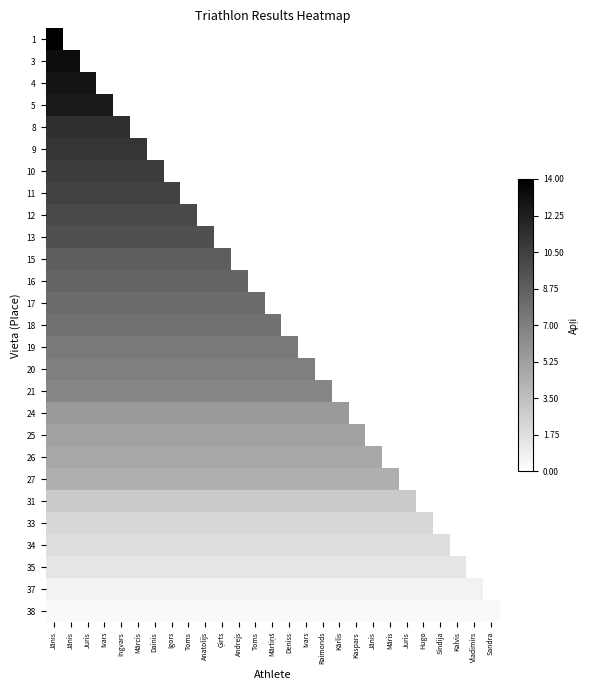

Reading left to right, what are all the values shown in this chart?

1: Jānis=14.0	Jānis=0.0	Juris=0.0	Ivars=0.0	Ingvars=0.0	Mārcis=0.0	Dainis=0.0	Igors=0.0	Toms=0.0	Anatolijs=0.0	Ģirts=0.0	Andrejs=0.0	Toms=0.0	Mārtiņš=0.0	Deniss=0.0	Ivars=0.0	Raimonds=0.0	Kārlis=0.0	Kaspars=0.0	Jānis=0.0	Māris=0.0	Juris=0.0	Hugo=0.0	Sindija=0.0	Kalvis=0.0	Vladimirs=0.0	Sandra=0.0
3: Jānis=13.3	Jānis=13.3	Juris=0.0	Ivars=0.0	Ingvars=0.0	Mārcis=0.0	Dainis=0.0	Igors=0.0	Toms=0.0	Anatolijs=0.0	Ģirts=0.0	Andrejs=0.0	Toms=0.0	Mārtiņš=0.0	Deniss=0.0	Ivars=0.0	Raimonds=0.0	Kārlis=0.0	Kaspars=0.0	Jānis=0.0	Māris=0.0	Juris=0.0	Hugo=0.0	Sindija=0.0	Kalvis=0.0	Vladimirs=0.0	Sandra=0.0
4: Jānis=12.9	Jānis=12.9	Juris=12.9	Ivars=0.0	Ingvars=0.0	Mārcis=0.0	Dainis=0.0	Igors=0.0	Toms=0.0	Anatolijs=0.0	Ģirts=0.0	Andrejs=0.0	Toms=0.0	Mārtiņš=0.0	Deniss=0.0	Ivars=0.0	Raimonds=0.0	Kārlis=0.0	Kaspars=0.0	Jānis=0.0	Māris=0.0	Juris=0.0	Hugo=0.0	Sindija=0.0	Kalvis=0.0	Vladimirs=0.0	Sandra=0.0
5: Jānis=12.5	Jānis=12.5	Juris=12.5	Ivars=12.5	Ingvars=0.0	Mārcis=0.0	Dainis=0.0	Igors=0.0	Toms=0.0	Anatolijs=0.0	Ģirts=0.0	Andrejs=0.0	Toms=0.0	Mārtiņš=0.0	Deniss=0.0	Ivars=0.0	Raimonds=0.0	Kārlis=0.0	Kaspars=0.0	Jānis=0.0	Māris=0.0	Juris=0.0	Hugo=0.0	Sindija=0.0	Kalvis=0.0	Vladimirs=0.0	Sandra=0.0
8: Jānis=11.4	Jānis=11.4	Juris=11.4	Ivars=11.4	Ingvars=11.4	Mārcis=0.0	Dainis=0.0	Igors=0.0	Toms=0.0	Anatolijs=0.0	Ģirts=0.0	Andrejs=0.0	Toms=0.0	Mārtiņš=0.0	Deniss=0.0	Ivars=0.0	Raimonds=0.0	Kārlis=0.0	Kaspars=0.0	Jānis=0.0	Māris=0.0	Juris=0.0	Hugo=0.0	Sindija=0.0	Kalvis=0.0	Vladimirs=0.0	Sandra=0.0
9: Jānis=11.1	Jānis=11.1	Juris=11.1	Ivars=11.1	Ingvars=11.1	Mārcis=11.1	Dainis=0.0	Igors=0.0	Toms=0.0	Anatolijs=0.0	Ģirts=0.0	Andrejs=0.0	Toms=0.0	Mārtiņš=0.0	Deniss=0.0	Ivars=0.0	Raimonds=0.0	Kārlis=0.0	Kaspars=0.0	Jānis=0.0	Māris=0.0	Juris=0.0	Hugo=0.0	Sindija=0.0	Kalvis=0.0	Vladimirs=0.0	Sandra=0.0
10: Jānis=10.7	Jānis=10.7	Juris=10.7	Ivars=10.7	Ingvars=10.7	Mārcis=10.7	Dainis=10.7	Igors=0.0	Toms=0.0	Anatolijs=0.0	Ģirts=0.0	Andrejs=0.0	Toms=0.0	Mārtiņš=0.0	Deniss=0.0	Ivars=0.0	Raimonds=0.0	Kārlis=0.0	Kaspars=0.0	Jānis=0.0	Māris=0.0	Juris=0.0	Hugo=0.0	Sindija=0.0	Kalvis=0.0	Vladimirs=0.0	Sandra=0.0
11: Jānis=10.3	Jānis=10.3	Juris=10.3	Ivars=10.3	Ingvars=10.3	Mārcis=10.3	Dainis=10.3	Igors=10.3	Toms=0.0	Anatolijs=0.0	Ģirts=0.0	Andrejs=0.0	Toms=0.0	Mārtiņš=0.0	Deniss=0.0	Ivars=0.0	Raimonds=0.0	Kārlis=0.0	Kaspars=0.0	Jānis=0.0	Māris=0.0	Juris=0.0	Hugo=0.0	Sindija=0.0	Kalvis=0.0	Vladimirs=0.0	Sandra=0.0
12: Jānis=9.9	Jānis=9.9	Juris=9.9	Ivars=9.9	Ingvars=9.9	Mārcis=9.9	Dainis=9.9	Igors=9.9	Toms=9.9	Anatolijs=0.0	Ģirts=0.0	Andrejs=0.0	Toms=0.0	Mārtiņš=0.0	Deniss=0.0	Ivars=0.0	Raimonds=0.0	Kārlis=0.0	Kaspars=0.0	Jānis=0.0	Māris=0.0	Juris=0.0	Hugo=0.0	Sindija=0.0	Kalvis=0.0	Vladimirs=0.0	Sandra=0.0
13: Jānis=9.6	Jānis=9.6	Juris=9.6	Ivars=9.6	Ingvars=9.6	Mārcis=9.6	Dainis=9.6	Igors=9.6	Toms=9.6	Anatolijs=9.6	Ģirts=0.0	Andrejs=0.0	Toms=0.0	Mārtiņš=0.0	Deniss=0.0	Ivars=0.0	Raimonds=0.0	Kārlis=0.0	Kaspars=0.0	Jānis=0.0	Māris=0.0	Juris=0.0	Hugo=0.0	Sindija=0.0	Kalvis=0.0	Vladimirs=0.0	Sandra=0.0
15: Jānis=8.8	Jānis=8.8	Juris=8.8	Ivars=8.8	Ingvars=8.8	Mārcis=8.8	Dainis=8.8	Igors=8.8	Toms=8.8	Anatolijs=8.8	Ģirts=8.8	Andrejs=0.0	Toms=0.0	Mārtiņš=0.0	Deniss=0.0	Ivars=0.0	Raimonds=0.0	Kārlis=0.0	Kaspars=0.0	Jānis=0.0	Māris=0.0	Juris=0.0	Hugo=0.0	Sindija=0.0	Kalvis=0.0	Vladimirs=0.0	Sandra=0.0
16: Jānis=8.5	Jānis=8.5	Juris=8.5	Ivars=8.5	Ingvars=8.5	Mārcis=8.5	Dainis=8.5	Igors=8.5	Toms=8.5	Anatolijs=8.5	Ģirts=8.5	Andrejs=8.5	Toms=0.0	Mārtiņš=0.0	Deniss=0.0	Ivars=0.0	Raimonds=0.0	Kārlis=0.0	Kaspars=0.0	Jānis=0.0	Māris=0.0	Juris=0.0	Hugo=0.0	Sindija=0.0	Kalvis=0.0	Vladimirs=0.0	Sandra=0.0
17: Jānis=8.1	Jānis=8.1	Juris=8.1	Ivars=8.1	Ingvars=8.1	Mārcis=8.1	Dainis=8.1	Igors=8.1	Toms=8.1	Anatolijs=8.1	Ģirts=8.1	Andrejs=8.1	Toms=8.1	Mārtiņš=0.0	Deniss=0.0	Ivars=0.0	Raimonds=0.0	Kārlis=0.0	Kaspars=0.0	Jānis=0.0	Māris=0.0	Juris=0.0	Hugo=0.0	Sindija=0.0	Kalvis=0.0	Vladimirs=0.0	Sandra=0.0
18: Jānis=7.7	Jānis=7.7	Juris=7.7	Ivars=7.7	Ingvars=7.7	Mārcis=7.7	Dainis=7.7	Igors=7.7	Toms=7.7	Anatolijs=7.7	Ģirts=7.7	Andrejs=7.7	Toms=7.7	Mārtiņš=7.7	Deniss=0.0	Ivars=0.0	Raimonds=0.0	Kārlis=0.0	Kaspars=0.0	Jānis=0.0	Māris=0.0	Juris=0.0	Hugo=0.0	Sindija=0.0	Kalvis=0.0	Vladimirs=0.0	Sandra=0.0
19: Jānis=7.4	Jānis=7.4	Juris=7.4	Ivars=7.4	Ingvars=7.4	Mārcis=7.4	Dainis=7.4	Igors=7.4	Toms=7.4	Anatolijs=7.4	Ģirts=7.4	Andrejs=7.4	Toms=7.4	Mārtiņš=7.4	Deniss=7.4	Ivars=0.0	Raimonds=0.0	Kārlis=0.0	Kaspars=0.0	Jānis=0.0	Māris=0.0	Juris=0.0	Hugo=0.0	Sindija=0.0	Kalvis=0.0	Vladimirs=0.0	Sandra=0.0
20: Jānis=7.0	Jānis=7.0	Juris=7.0	Ivars=7.0	Ingvars=7.0	Mārcis=7.0	Dainis=7.0	Igors=7.0	Toms=7.0	Anatolijs=7.0	Ģirts=7.0	Andrejs=7.0	Toms=7.0	Mārtiņš=7.0	Deniss=7.0	Ivars=7.0	Raimonds=0.0	Kārlis=0.0	Kaspars=0.0	Jānis=0.0	Māris=0.0	Juris=0.0	Hugo=0.0	Sindija=0.0	Kalvis=0.0	Vladimirs=0.0	Sandra=0.0
21: Jānis=6.6	Jānis=6.6	Juris=6.6	Ivars=6.6	Ingvars=6.6	Mārcis=6.6	Dainis=6.6	Igors=6.6	Toms=6.6	Anatolijs=6.6	Ģirts=6.6	Andrejs=6.6	Toms=6.6	Mārtiņš=6.6	Deniss=6.6	Ivars=6.6	Raimonds=6.6	Kārlis=0.0	Kaspars=0.0	Jānis=0.0	Māris=0.0	Juris=0.0	Hugo=0.0	Sindija=0.0	Kalvis=0.0	Vladimirs=0.0	Sandra=0.0
24: Jānis=5.5	Jānis=5.5	Juris=5.5	Ivars=5.5	Ingvars=5.5	Mārcis=5.5	Dainis=5.5	Igors=5.5	Toms=5.5	Anatolijs=5.5	Ģirts=5.5	Andrejs=5.5	Toms=5.5	Mārtiņš=5.5	Deniss=5.5	Ivars=5.5	Raimonds=5.5	Kārlis=5.5	Kaspars=0.0	Jānis=0.0	Māris=0.0	Juris=0.0	Hugo=0.0	Sindija=0.0	Kalvis=0.0	Vladimirs=0.0	Sandra=0.0
25: Jānis=5.2	Jānis=5.2	Juris=5.2	Ivars=5.2	Ingvars=5.2	Mārcis=5.2	Dainis=5.2	Igors=5.2	Toms=5.2	Anatolijs=5.2	Ģirts=5.2	Andrejs=5.2	Toms=5.2	Mārtiņš=5.2	Deniss=5.2	Ivars=5.2	Raimonds=5.2	Kārlis=5.2	Kaspars=5.2	Jānis=0.0	Māris=0.0	Juris=0.0	Hugo=0.0	Sindija=0.0	Kalvis=0.0	Vladimirs=0.0	Sandra=0.0
26: Jānis=4.8	Jānis=4.8	Juris=4.8	Ivars=4.8	Ingvars=4.8	Mārcis=4.8	Dainis=4.8	Igors=4.8	Toms=4.8	Anatolijs=4.8	Ģirts=4.8	Andrejs=4.8	Toms=4.8	Mārtiņš=4.8	Deniss=4.8	Ivars=4.8	Raimonds=4.8	Kārlis=4.8	Kaspars=4.8	Jānis=4.8	Māris=0.0	Juris=0.0	Hugo=0.0	Sindija=0.0	Kalvis=0.0	Vladimirs=0.0	Sandra=0.0
27: Jānis=4.4	Jānis=4.4	Juris=4.4	Ivars=4.4	Ingvars=4.4	Mārcis=4.4	Dainis=4.4	Igors=4.4	Toms=4.4	Anatolijs=4.4	Ģirts=4.4	Andrejs=4.4	Toms=4.4	Mārtiņš=4.4	Deniss=4.4	Ivars=4.4	Raimonds=4.4	Kārlis=4.4	Kaspars=4.4	Jānis=4.4	Māris=4.4	Juris=0.0	Hugo=0.0	Sindija=0.0	Kalvis=0.0	Vladimirs=0.0	Sandra=0.0
31: Jānis=2.9	Jānis=2.9	Juris=2.9	Ivars=2.9	Ingvars=2.9	Mārcis=2.9	Dainis=2.9	Igors=2.9	Toms=2.9	Anatolijs=2.9	Ģirts=2.9	Andrejs=2.9	Toms=2.9	Mārtiņš=2.9	Deniss=2.9	Ivars=2.9	Raimonds=2.9	Kārlis=2.9	Kaspars=2.9	Jānis=2.9	Māris=2.9	Juris=2.9	Hugo=0.0	Sindija=0.0	Kalvis=0.0	Vladimirs=0.0	Sandra=0.0
33: Jānis=2.2	Jānis=2.2	Juris=2.2	Ivars=2.2	Ingvars=2.2	Mārcis=2.2	Dainis=2.2	Igors=2.2	Toms=2.2	Anatolijs=2.2	Ģirts=2.2	Andrejs=2.2	Toms=2.2	Mārtiņš=2.2	Deniss=2.2	Ivars=2.2	Raimonds=2.2	Kārlis=2.2	Kaspars=2.2	Jānis=2.2	Māris=2.2	Juris=2.2	Hugo=2.2	Sindija=0.0	Kalvis=0.0	Vladimirs=0.0	Sandra=0.0
34: Jānis=1.8	Jānis=1.8	Juris=1.8	Ivars=1.8	Ingvars=1.8	Mārcis=1.8	Dainis=1.8	Igors=1.8	Toms=1.8	Anatolijs=1.8	Ģirts=1.8	Andrejs=1.8	Toms=1.8	Mārtiņš=1.8	Deniss=1.8	Ivars=1.8	Raimonds=1.8	Kārlis=1.8	Kaspars=1.8	Jānis=1.8	Māris=1.8	Juris=1.8	Hugo=1.8	Sindija=1.8	Kalvis=0.0	Vladimirs=0.0	Sandra=0.0
35: Jānis=1.5	Jānis=1.5	Juris=1.5	Ivars=1.5	Ingvars=1.5	Mārcis=1.5	Dainis=1.5	Igors=1.5	Toms=1.5	Anatolijs=1.5	Ģirts=1.5	Andrejs=1.5	Toms=1.5	Mārtiņš=1.5	Deniss=1.5	Ivars=1.5	Raimonds=1.5	Kārlis=1.5	Kaspars=1.5	Jānis=1.5	Māris=1.5	Juris=1.5	Hugo=1.5	Sindija=1.5	Kalvis=1.5	Vladimirs=0.0	Sandra=0.0
37: Jānis=0.7	Jānis=0.7	Juris=0.7	Ivars=0.7	Ingvars=0.7	Mārcis=0.7	Dainis=0.7	Igors=0.7	Toms=0.7	Anatolijs=0.7	Ģirts=0.7	Andrejs=0.7	Toms=0.7	Mārtiņš=0.7	Deniss=0.7	Ivars=0.7	Raimonds=0.7	Kārlis=0.7	Kaspars=0.7	Jānis=0.7	Māris=0.7	Juris=0.7	Hugo=0.7	Sindija=0.7	Kalvis=0.7	Vladimirs=0.7	Sandra=0.0
38: Jānis=0.4	Jānis=0.4	Juris=0.4	Ivars=0.4	Ingvars=0.4	Mārcis=0.4	Dainis=0.4	Igors=0.4	Toms=0.4	Anatolijs=0.4	Ģirts=0.4	Andrejs=0.4	Toms=0.4	Mārtiņš=0.4	Deniss=0.4	Ivars=0.4	Raimonds=0.4	Kārlis=0.4	Kaspars=0.4	Jānis=0.4	Māris=0.4	Juris=0.4	Hugo=0.4	Sindija=0.4	Kalvis=0.4	Vladimirs=0.4	Sandra=0.4